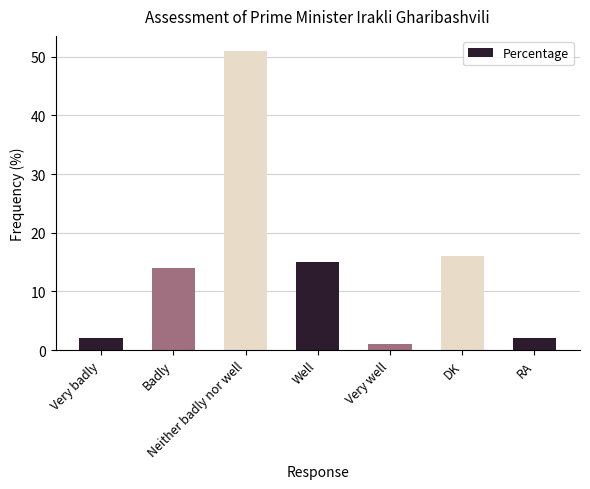

How many bars are there in total?

7